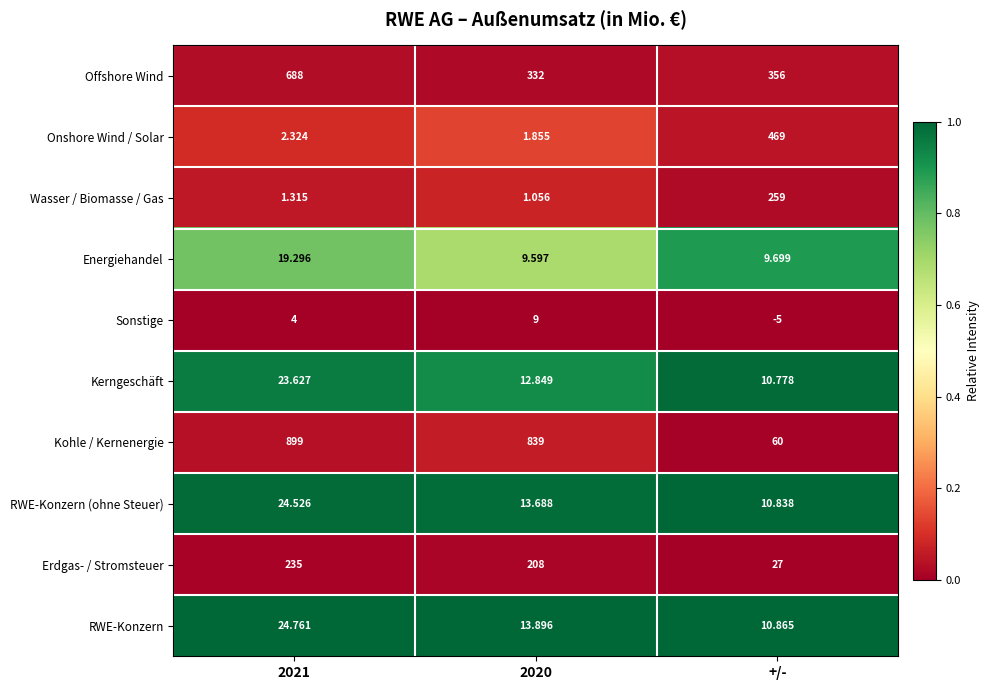

Which category has the lowest value across all series?

+/-